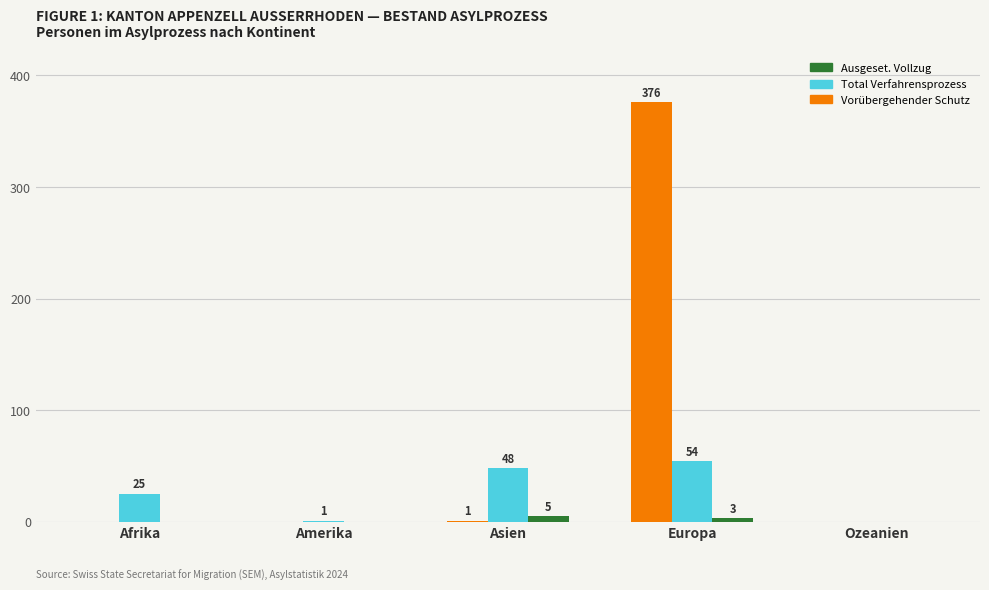

How many groups of bars are there?

5